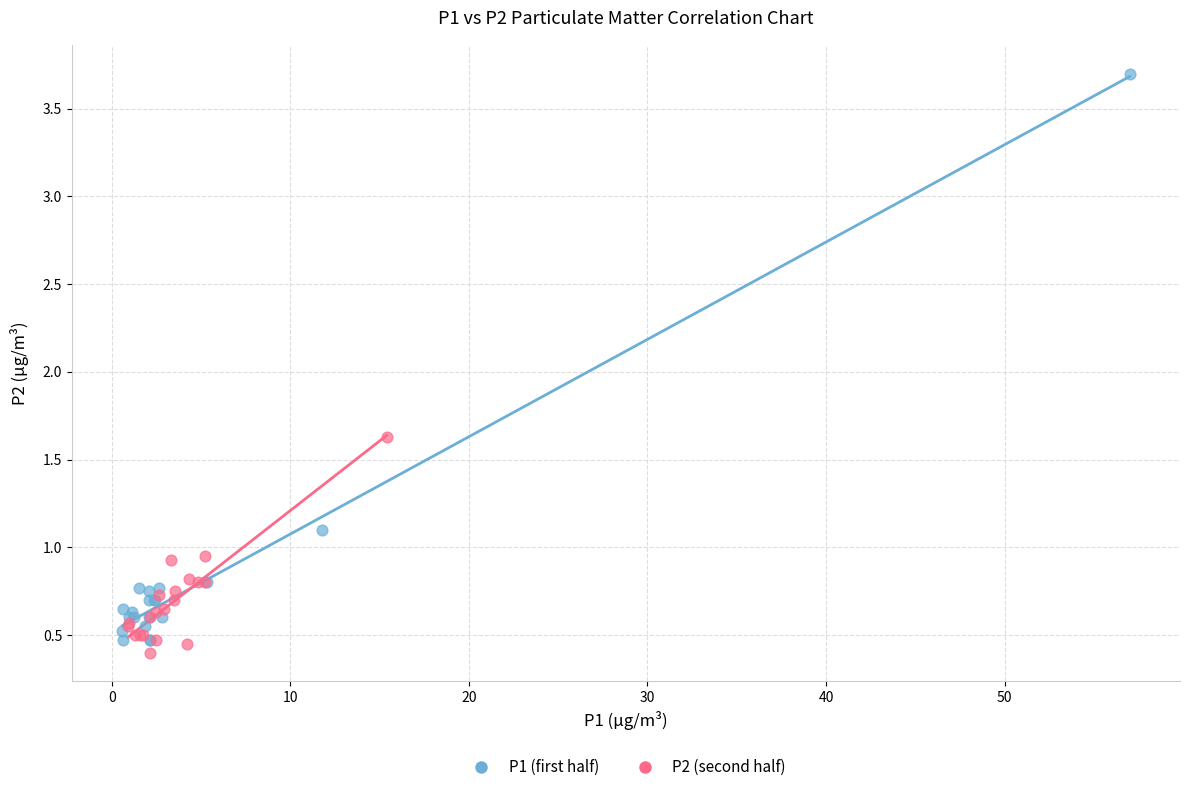

Which series has the widest spread of Y values?

P1 (first half)